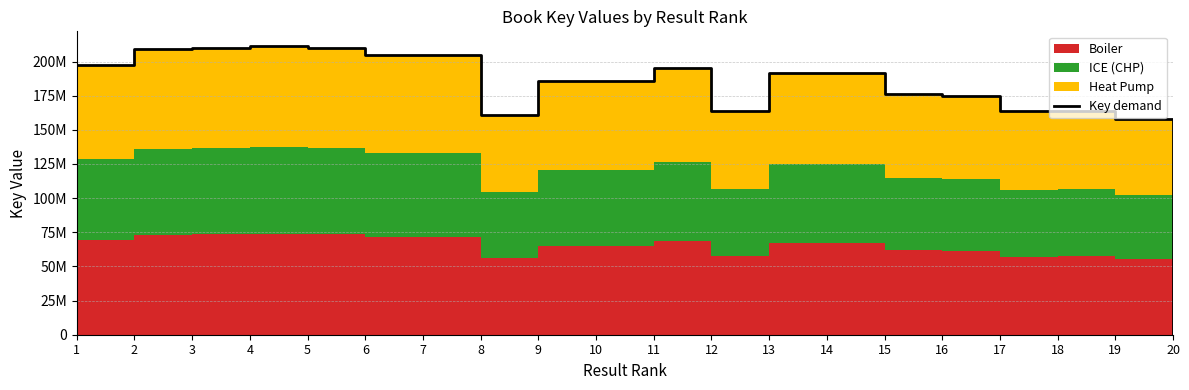

Reading left to right, transcribe all the data shown in this chart.

1=197387175	2=209299744	3=209962924	4=211515793	5=210004459	6=204798140	7=204798596	8=160669428	9=185911714	10=185939420	11=195072940	12=164090092	13=191832412	14=191831777	15=176357534	16=174869023	17=163494920	18=163915215	19=157632992	20=6624